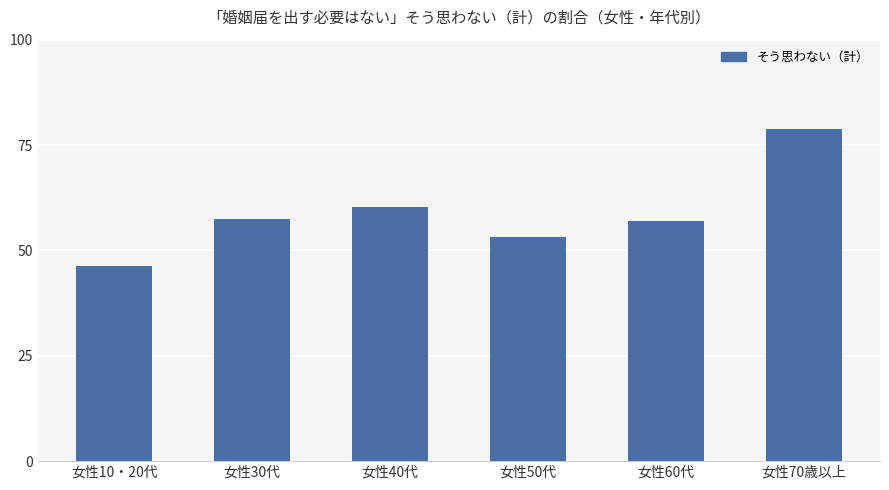

Which label corresponds to the smallest value in the chart?

女性10・20代